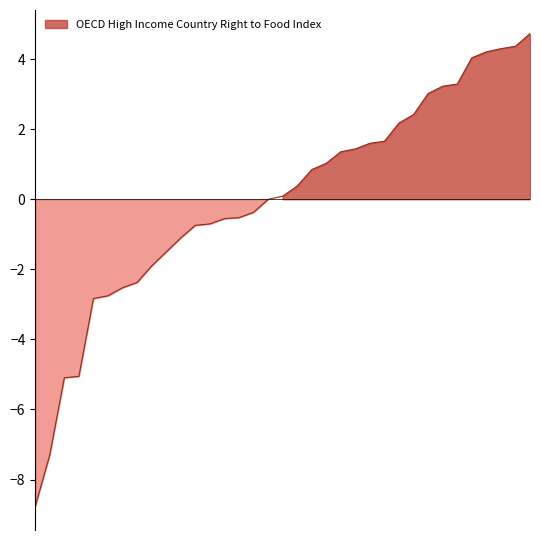

True or false: the data shows 55.7 at BEL.

False